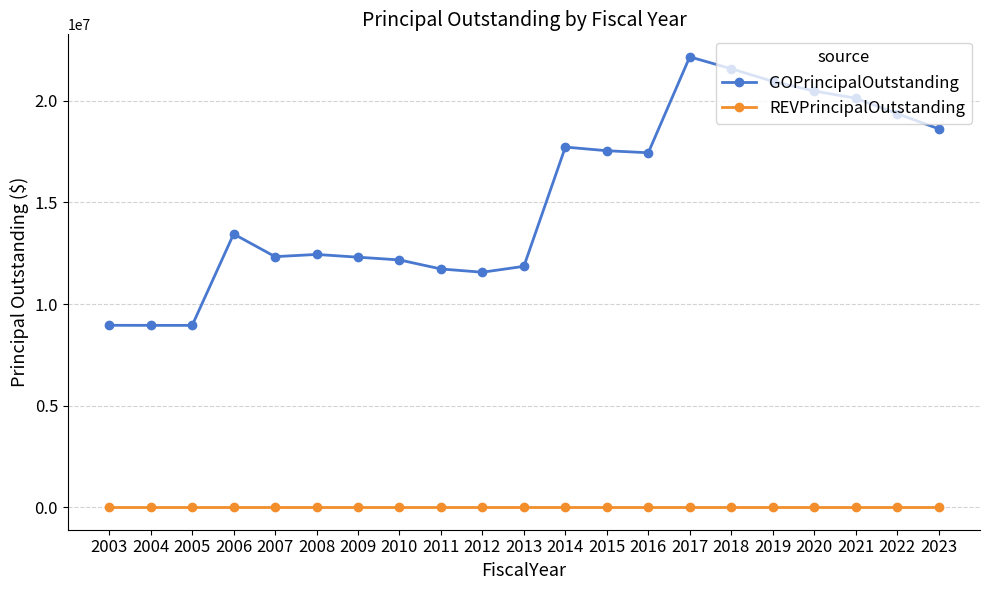

At how many categories does at least one series exceed 16059336?

10